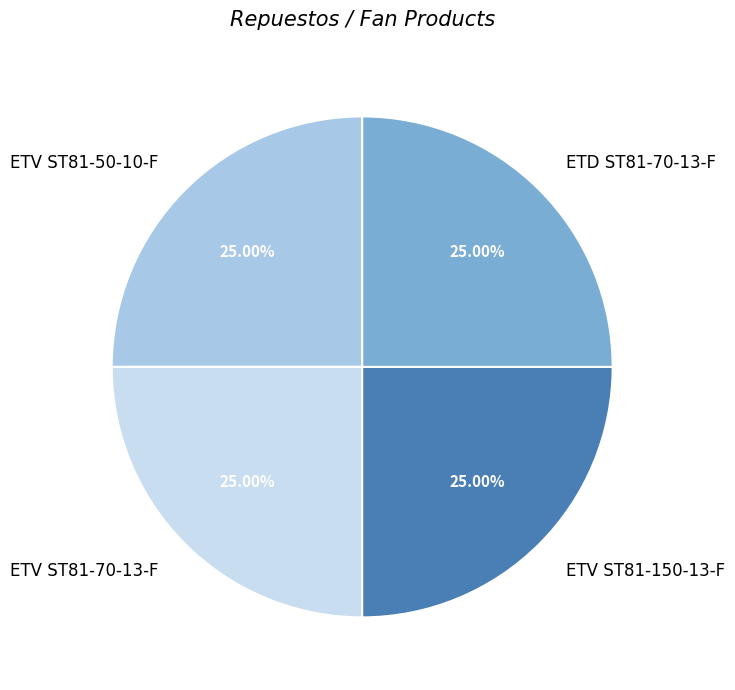

Approximately how many times larger is the value at ETV ST81-150-13-F compared to ETV ST81-70-13-F?

1.0